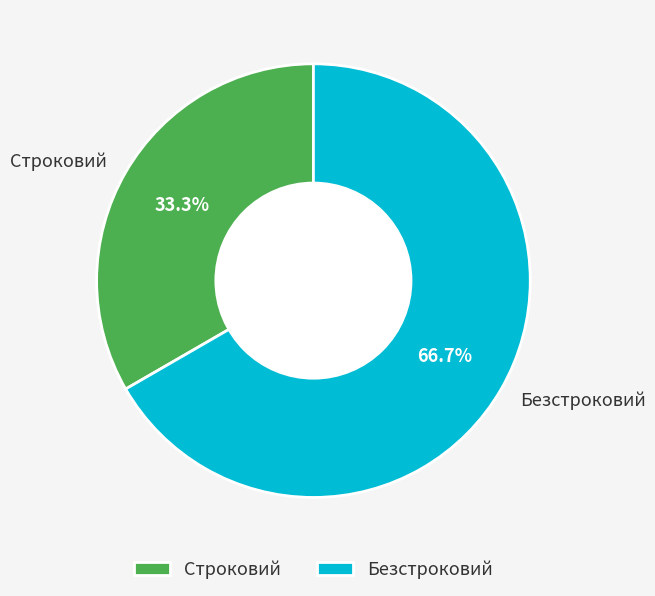

To the nearest percent, what is the average slice percentage?

50%